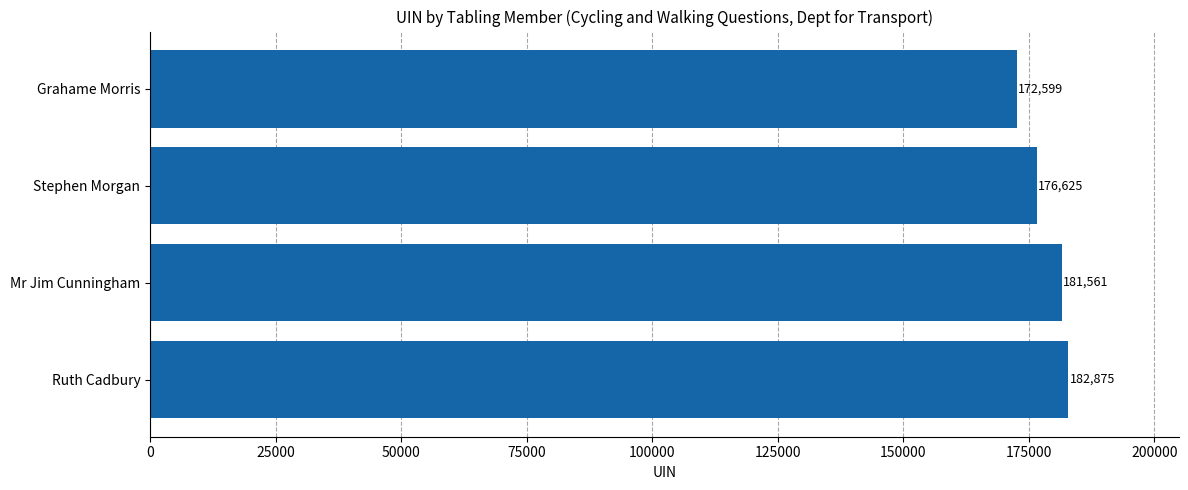

What is the change in value from Ruth Cadbury to Grahame Morris?

-10276